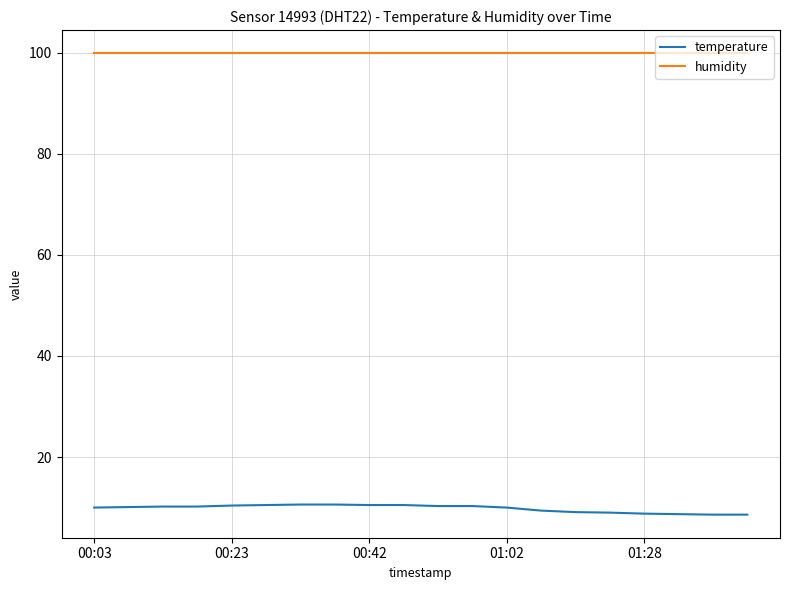

Rank the series by their average value, from lowest to highest.

temperature, humidity